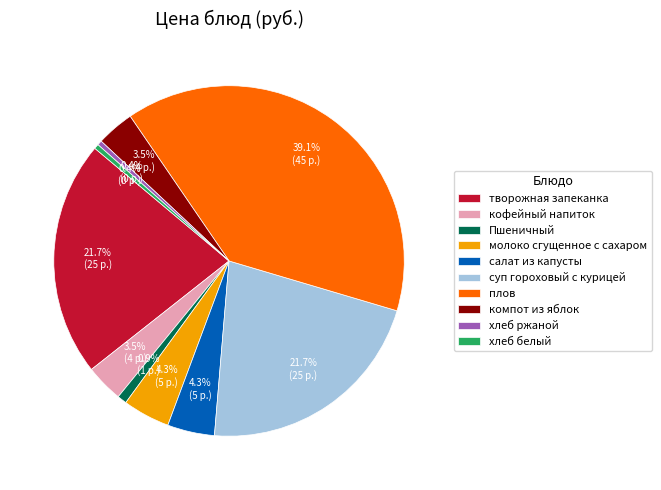

Between молоко сгущенное с сахаром and компот из яблок, which is larger?

молоко сгущенное с сахаром